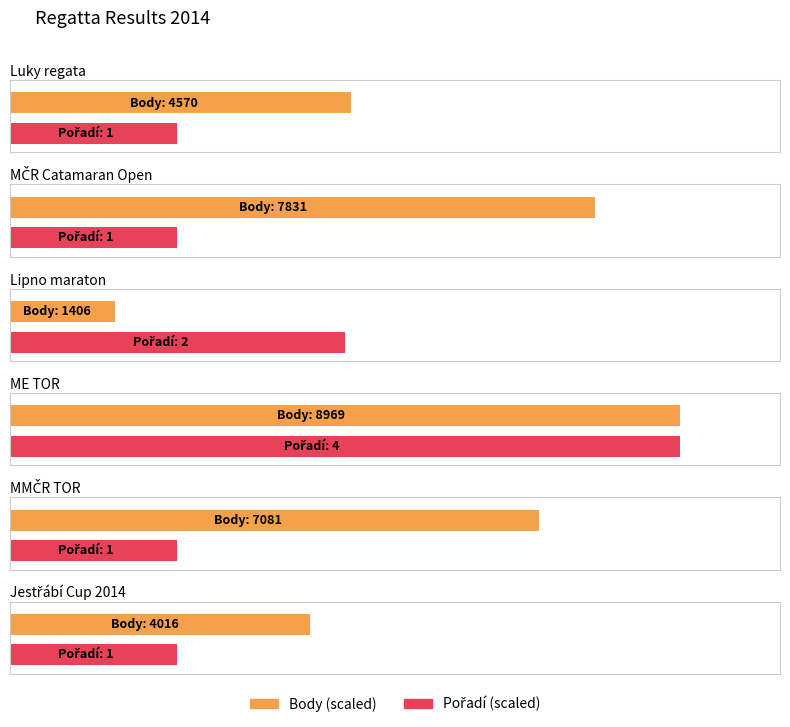

True or false: Pořadí has a value of 1 at Lipno maraton.

False